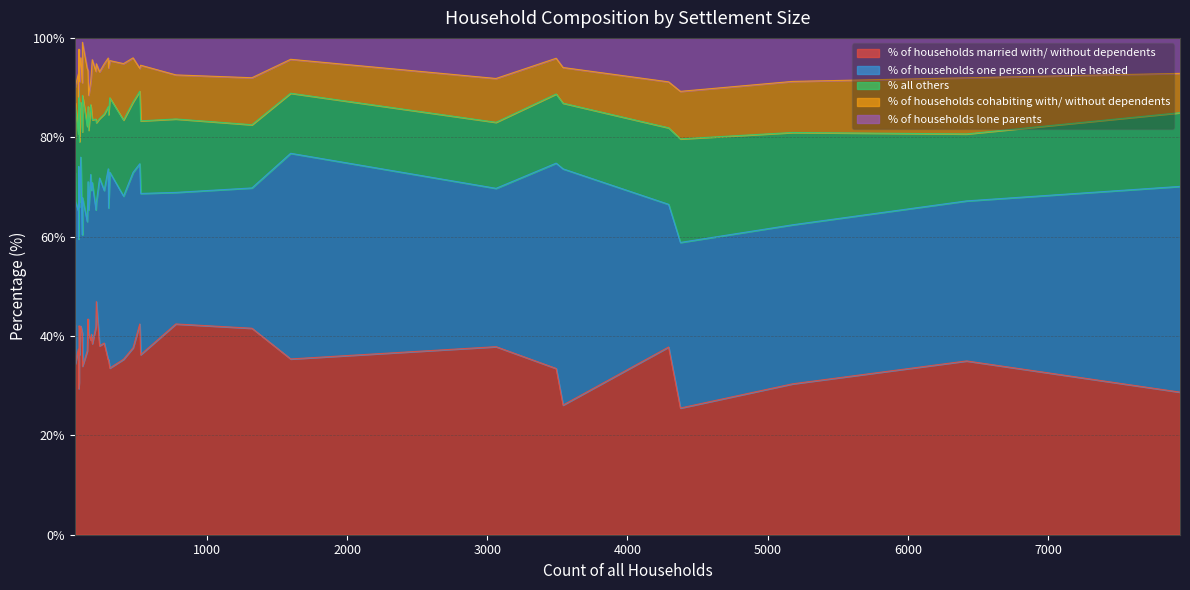

What is the maximum value shown in the chart?

47.5